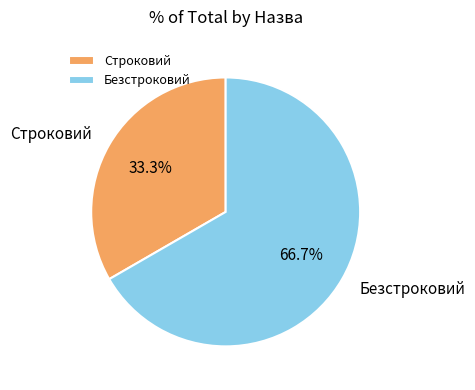

Is Строковий the majority of the pie?

No